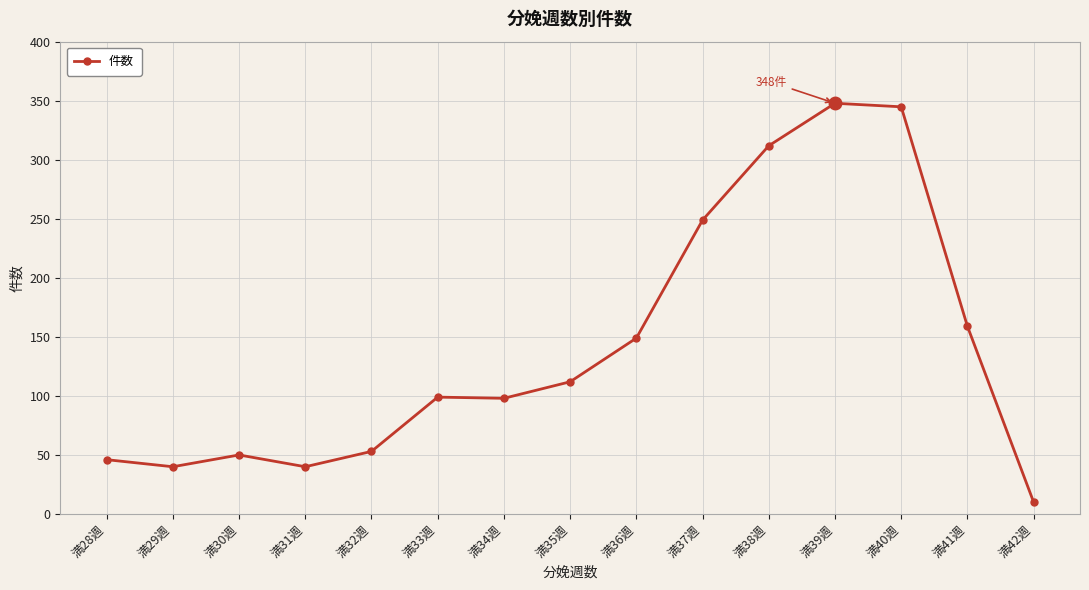

The chart shows a value of 159 at 満41週. True or false?

True